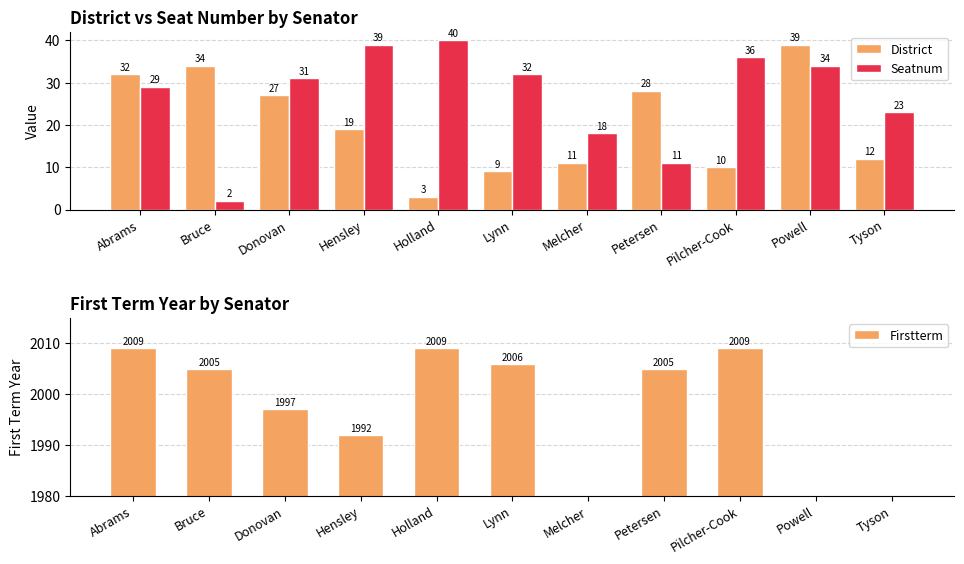

List the labels in order of District value, smallest first.

Holland, Lynn, Pilcher-Cook, Melcher, Tyson, Hensley, Donovan, Petersen, Abrams, Bruce, Powell